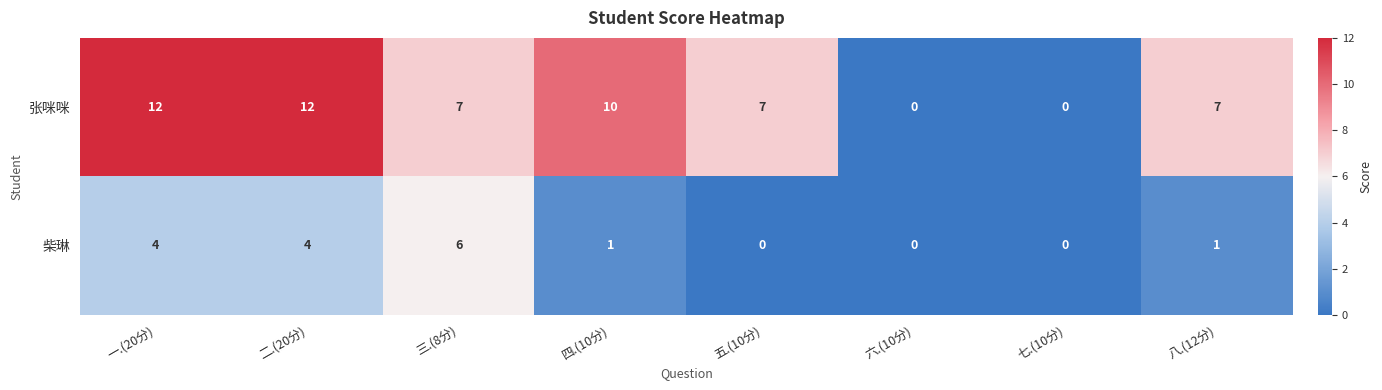

What is the sum of all 张咪咪 values?

55